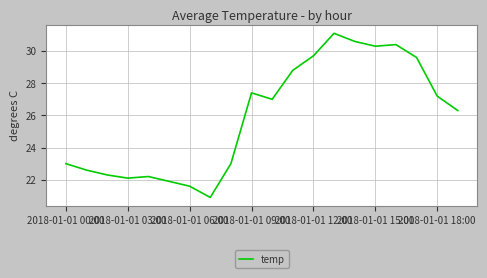

What is the smallest value displayed?

20.9